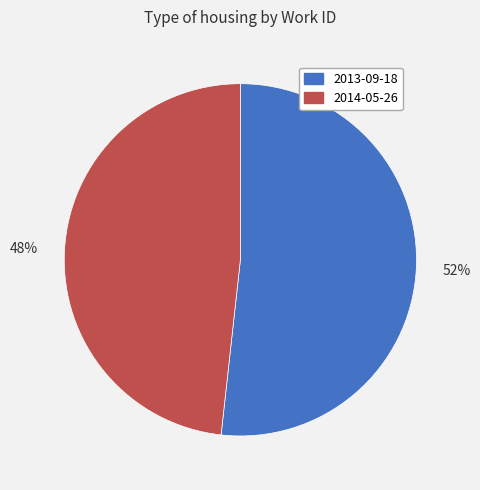

True or false: 48% accounts for 34% of the total.

False